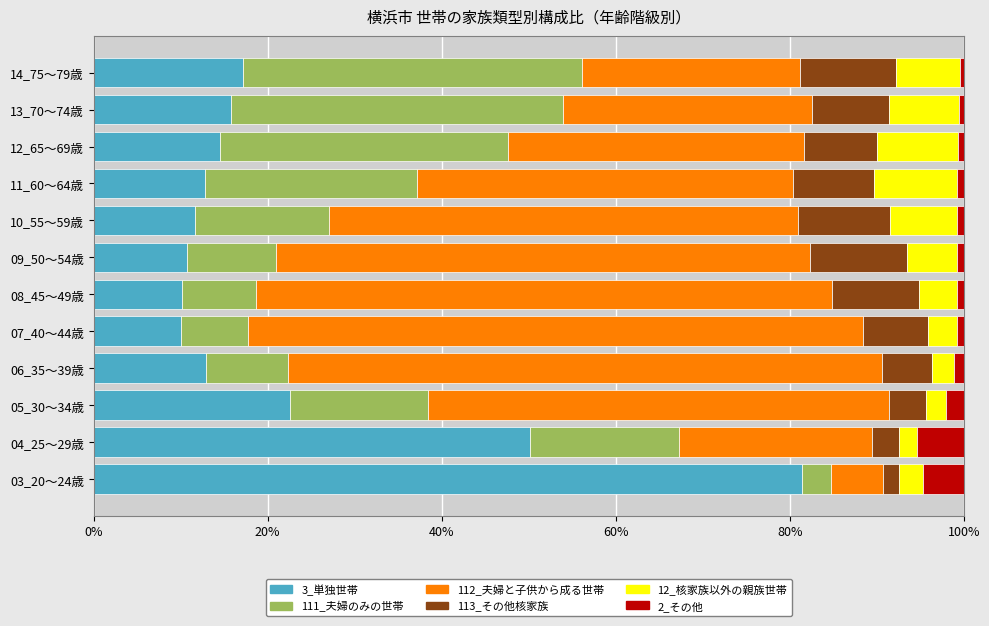

What is the total value across all series at 04_25～29歳?

100.0